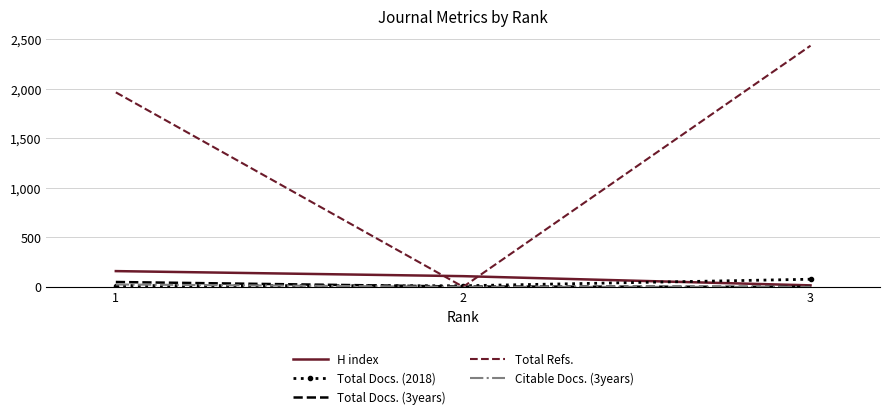

Count the Total Refs. values in the range 0 to 2434.

3